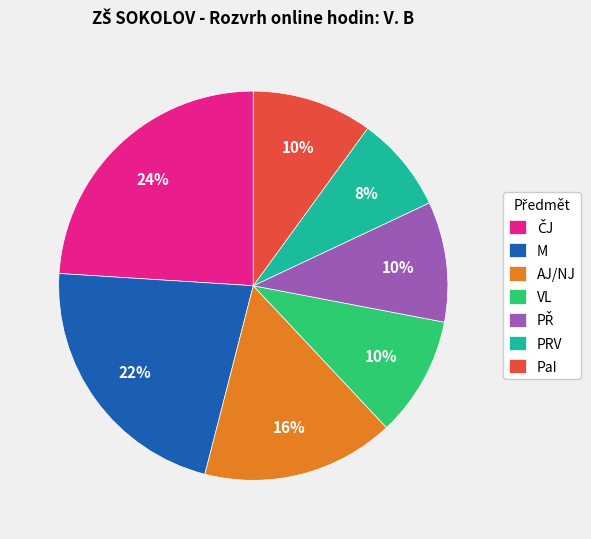

Which slice is the smallest?

PRV